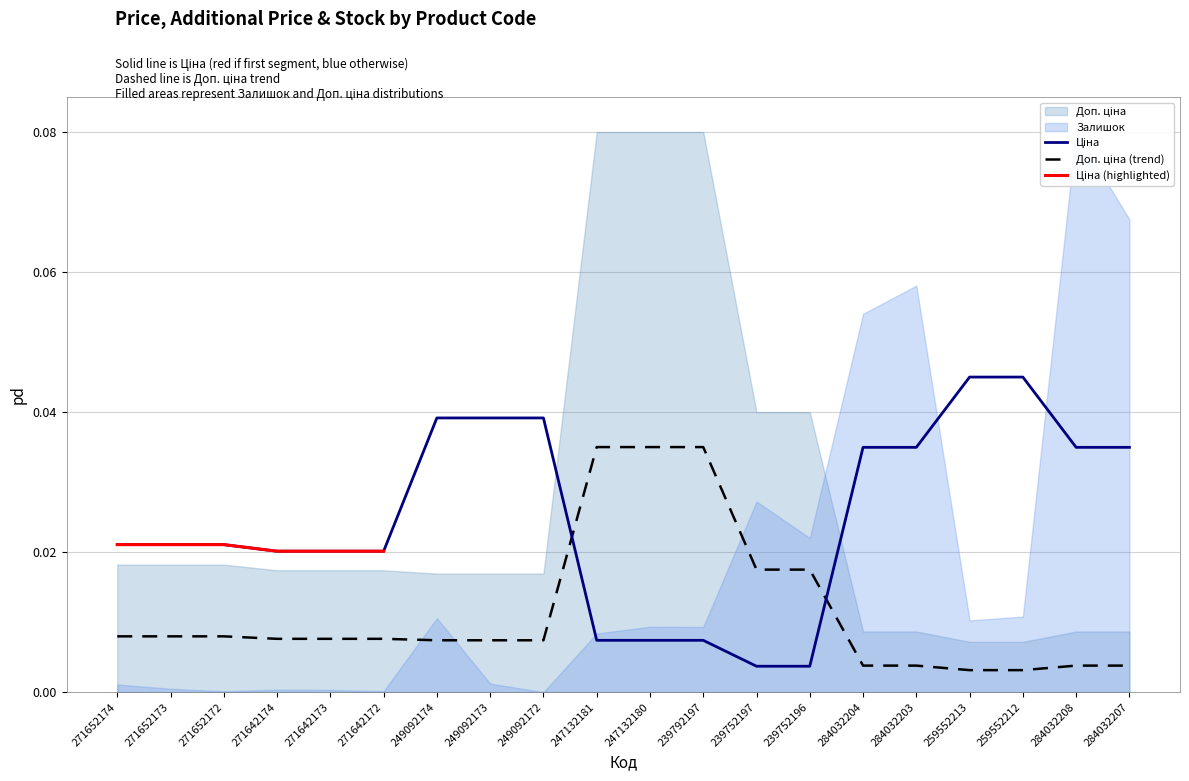

Which series ends up on top after the final intersection of Ціна and Доп. ціна?

Ціна